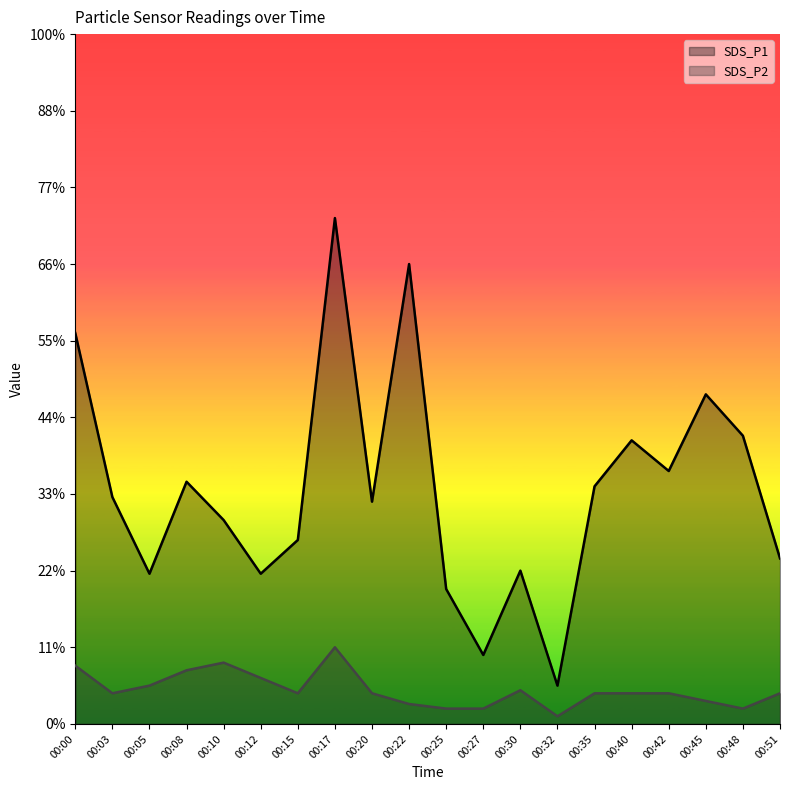

Is it true that SDS_P2 equals 0.4 at 00:10?

True